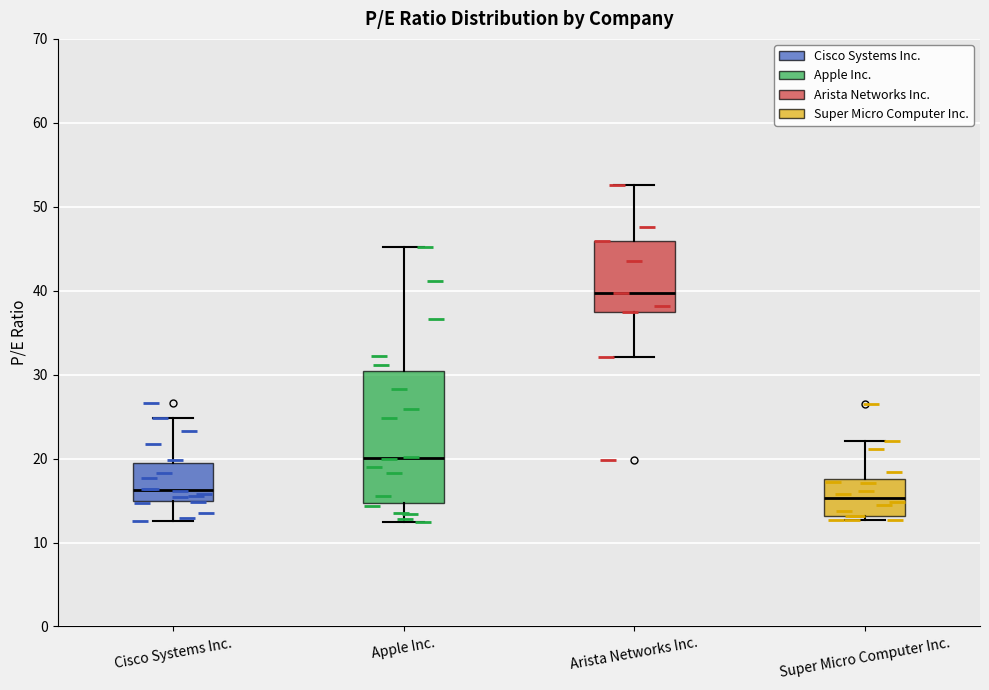

Reading left to right, read every box against the y-axis: the position of its median line, the range the box covers, and the ends of its whiskers. The values are not printed on the chart, so give them approximately, as read against the axis.

Cisco Systems Inc.: median 16, box 15 to 19, whiskers 13 to 25
Apple Inc.: median 20, box 15 to 30, whiskers 12 to 45
Arista Networks Inc.: median 40, box 37 to 46, whiskers 32 to 53
Super Micro Computer Inc.: median 15, box 13 to 18, whiskers 13 (just below the box's lower edge) to 22